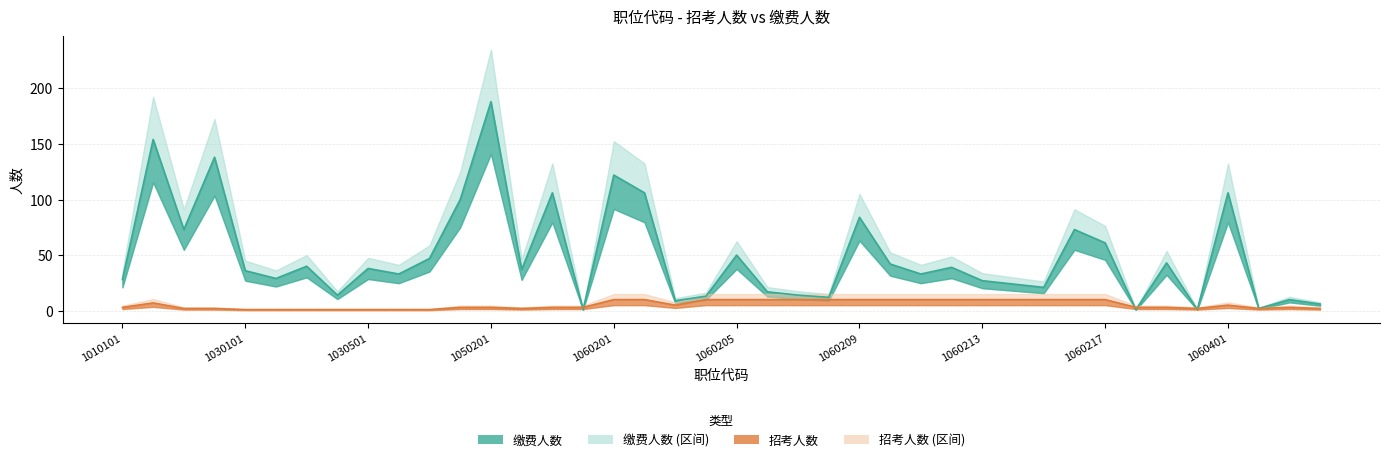

Which label corresponds to the smallest value in the chart?

1030101